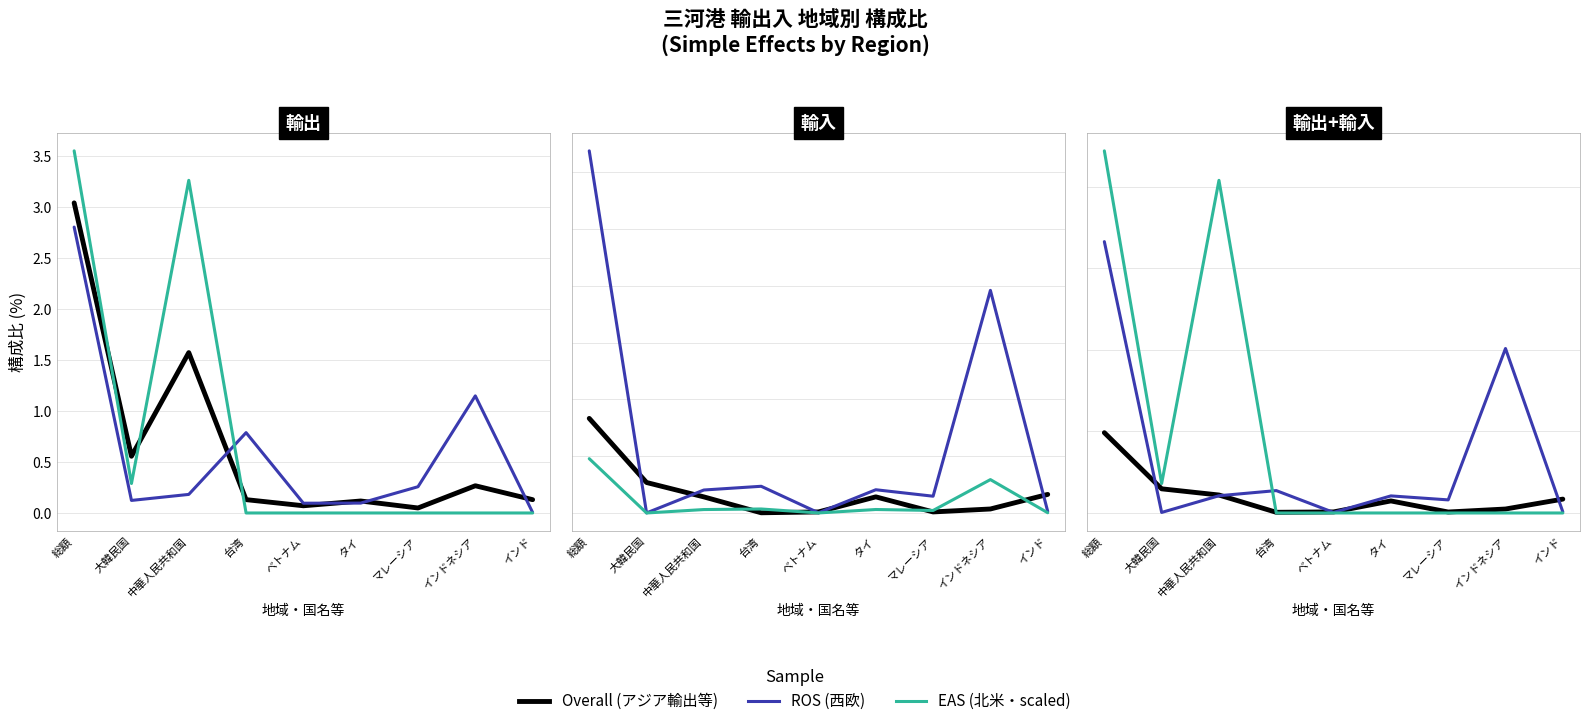

Is this an area chart (filled region under the line)?

No